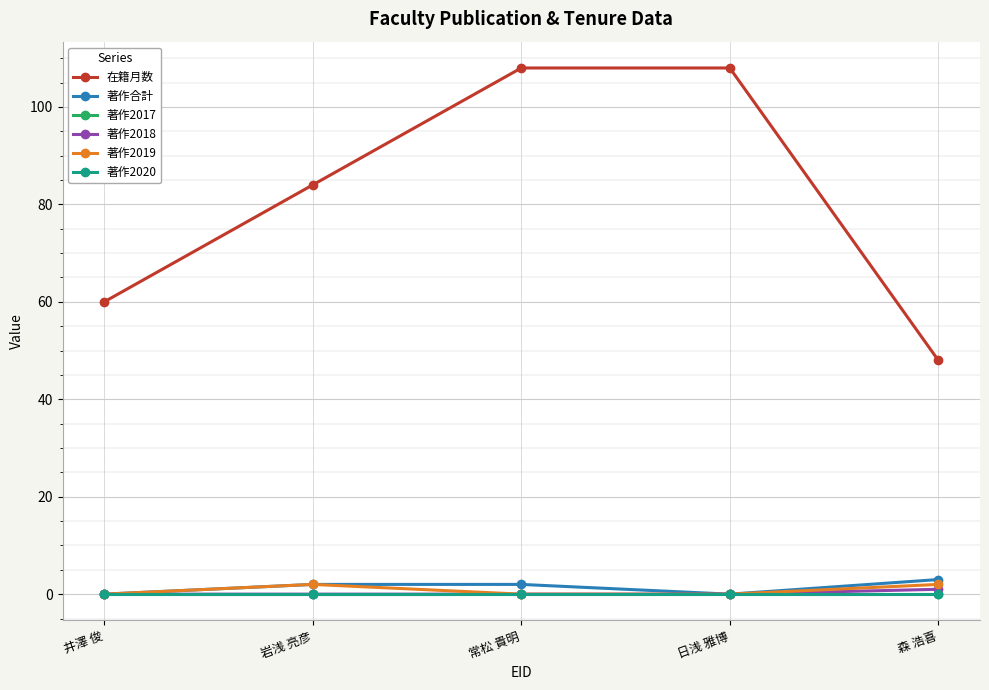

Is it true that 在籍月数 equals 108 at 常松 貴明?

True